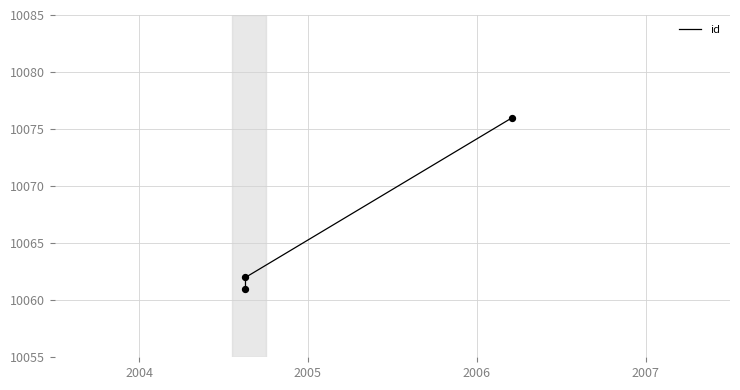

Between 2005 and 2004, which is larger?

2005